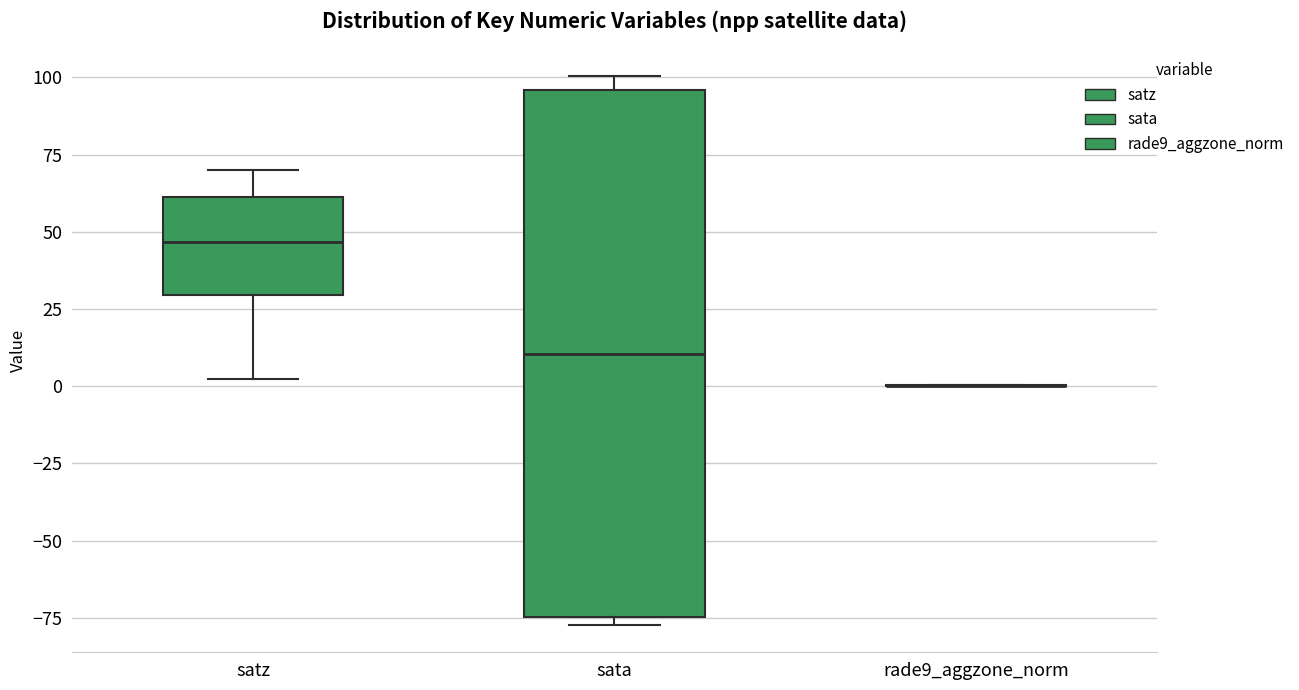

Reading left to right, read every box against the y-axis: the position of its median line, the range the box covers, and the ends of its whiskers. The values are not printed on the chart, so give them approximately, as read against the axis.

satz: median 45, box 30 to 60, whiskers 0 to 70
sata: median 10, box -75 to 95, whiskers -75 (just below the box's lower edge) to 100
rade9_aggzone_norm: box collapsed to a line at 0, whiskers 0 to 0